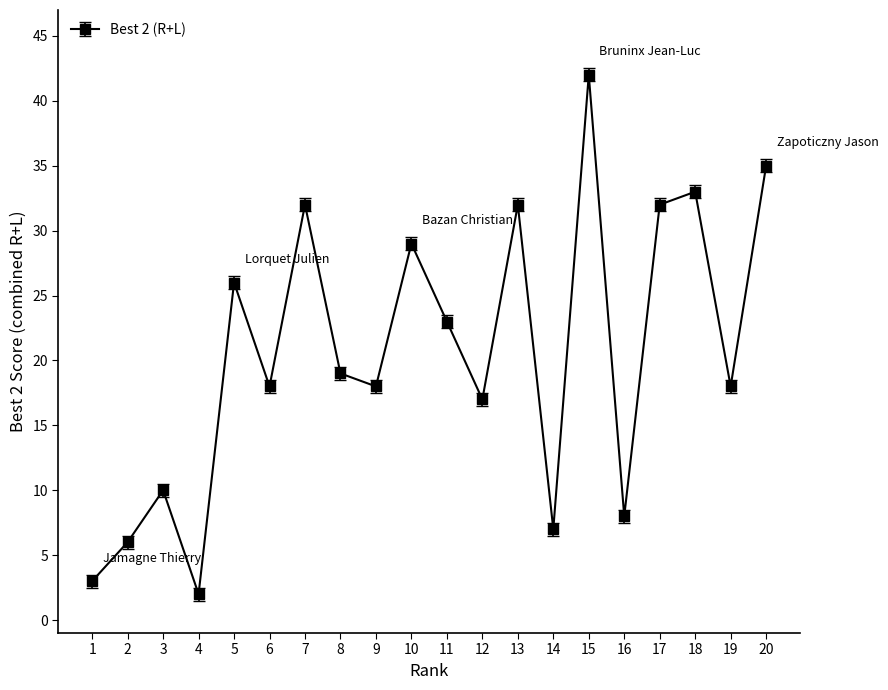

The chart shows a value of 5 at 1. True or false?

False